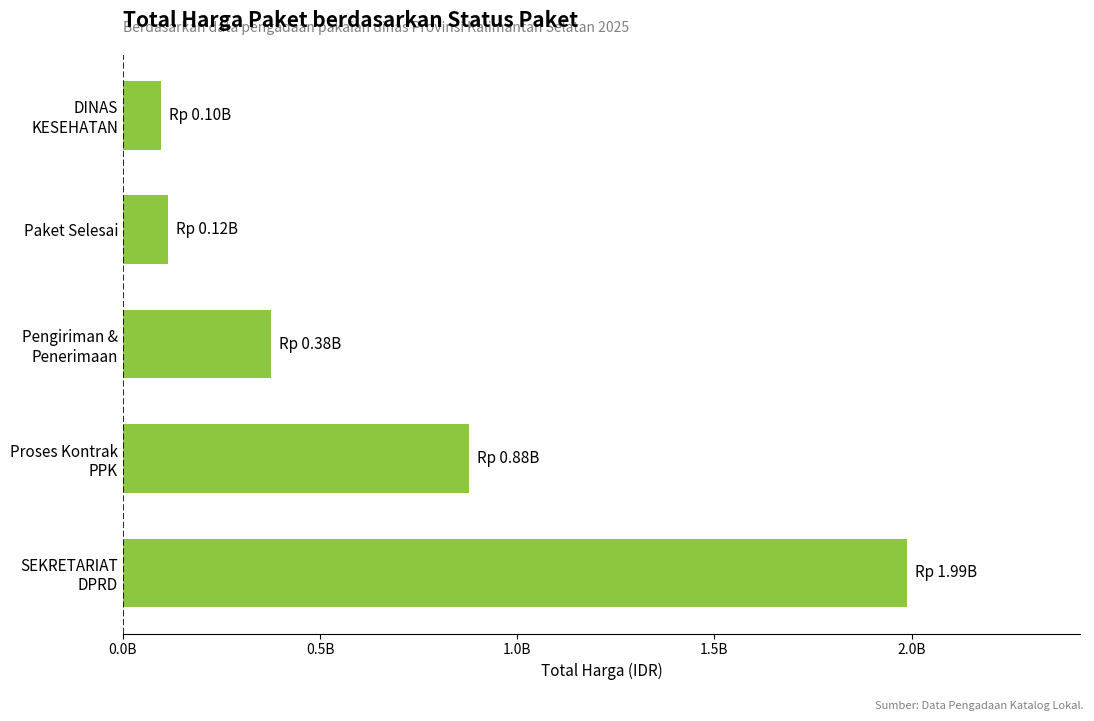

Does the chart contain any negative values?

No